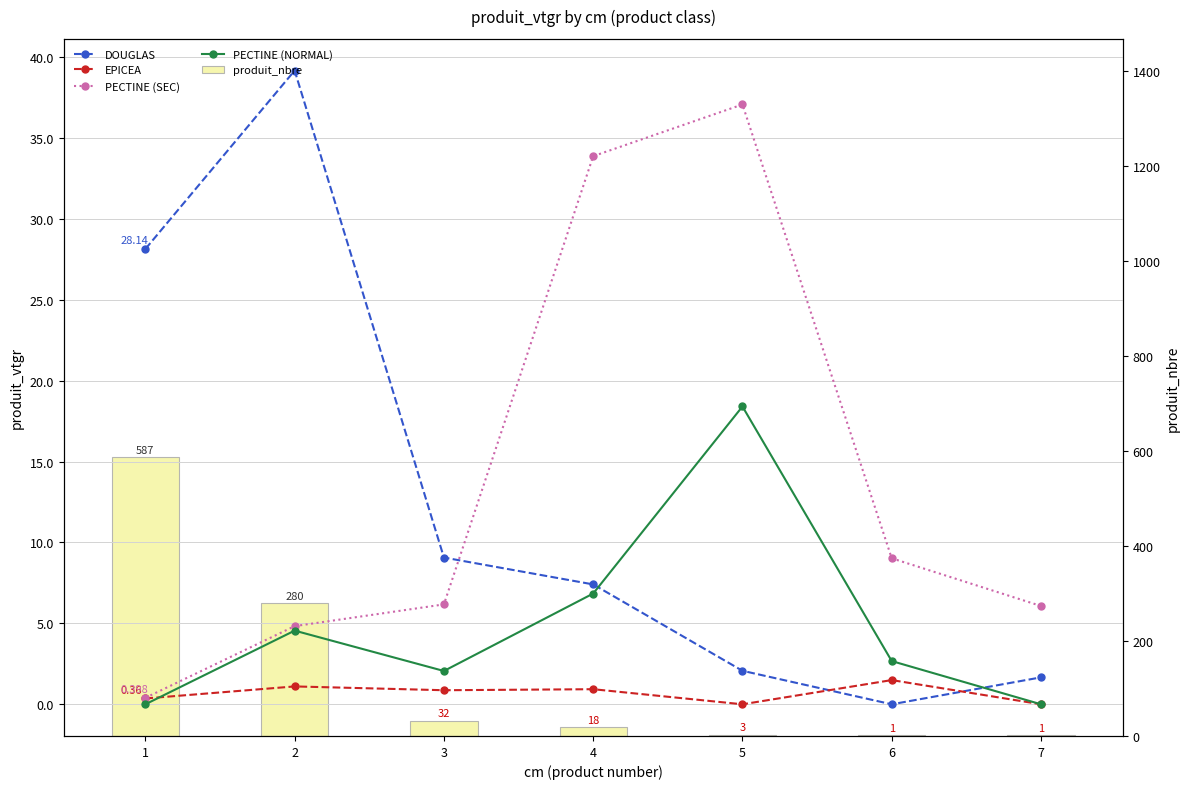

Rank the series by their maximum value, from lowest to highest.

EPICEA, PECTINE (NORMAL), PECTINE (SEC), DOUGLAS, produit_nbre